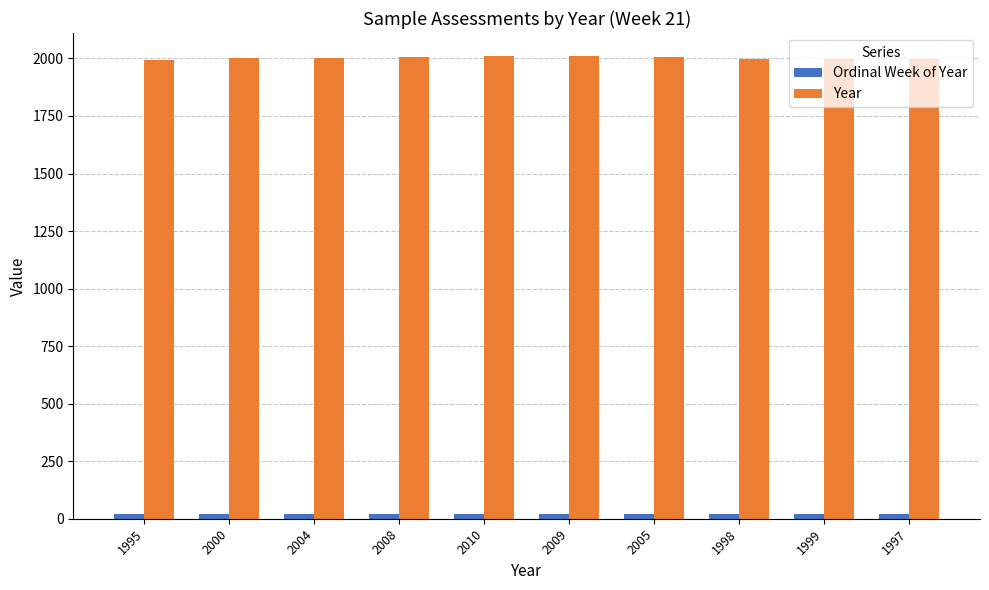

How many categories are shown in the chart?

10